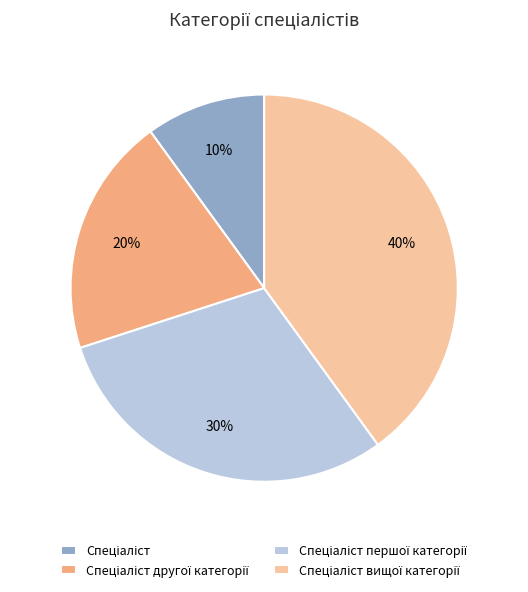

Count the number of slices in the pie.

4